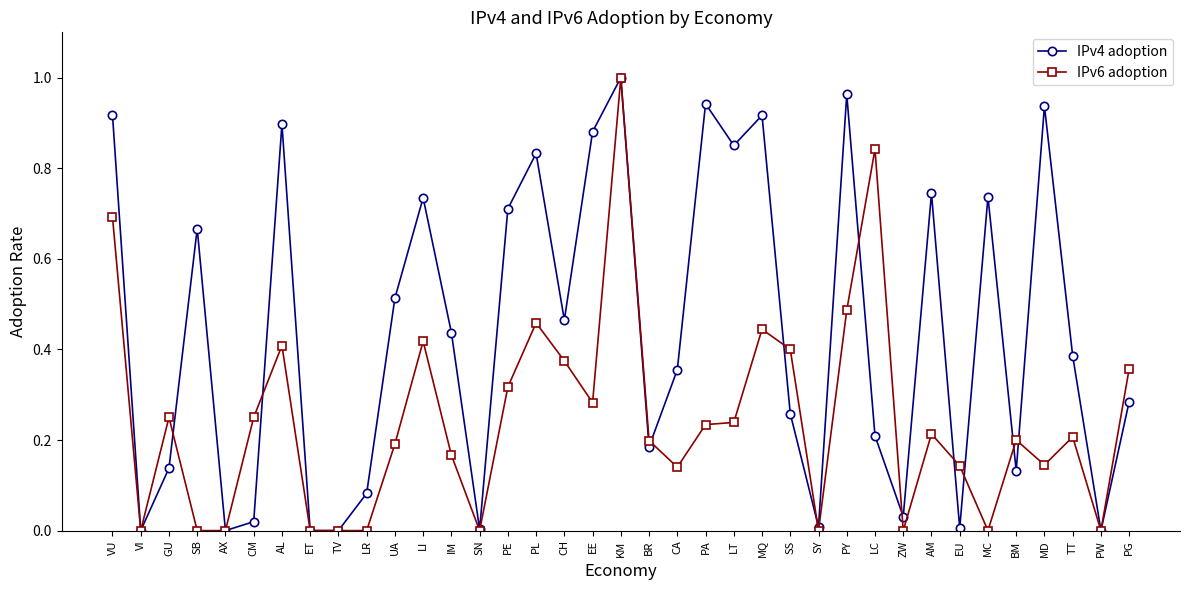

What is the label of the 12th point from the left?

LI